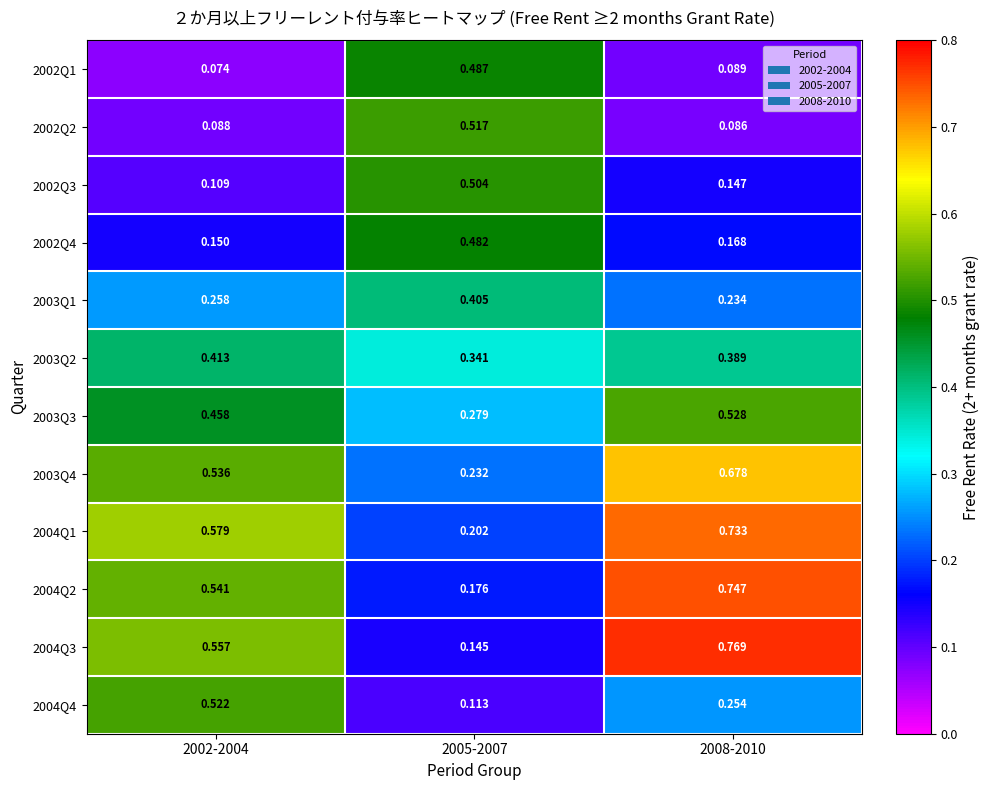

Is the value of 2003Q2 at 2002-2004 greater than the value of 2004Q3 at 2008-2010?

No